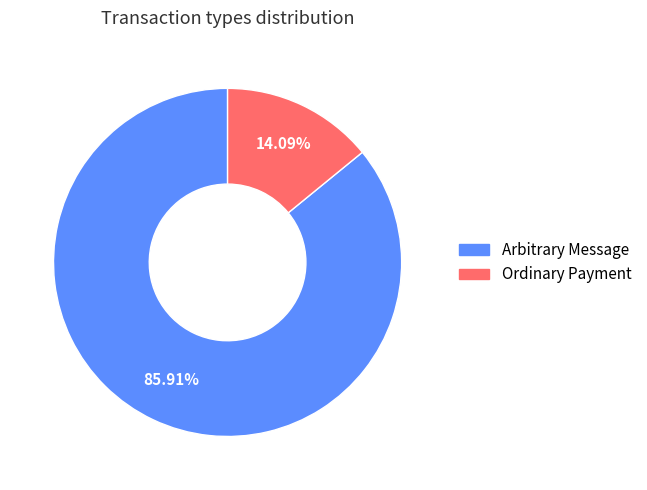

Count the number of slices in the pie.

2